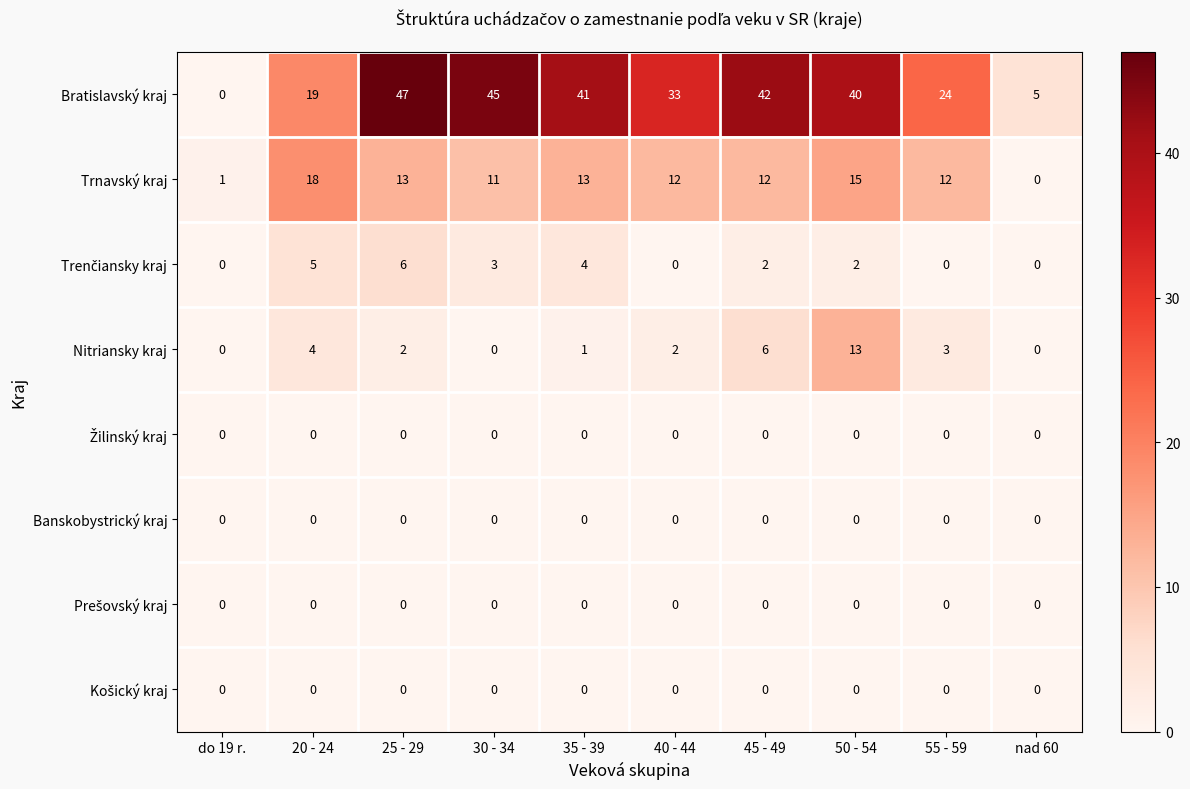

How many data points does each series have?

10